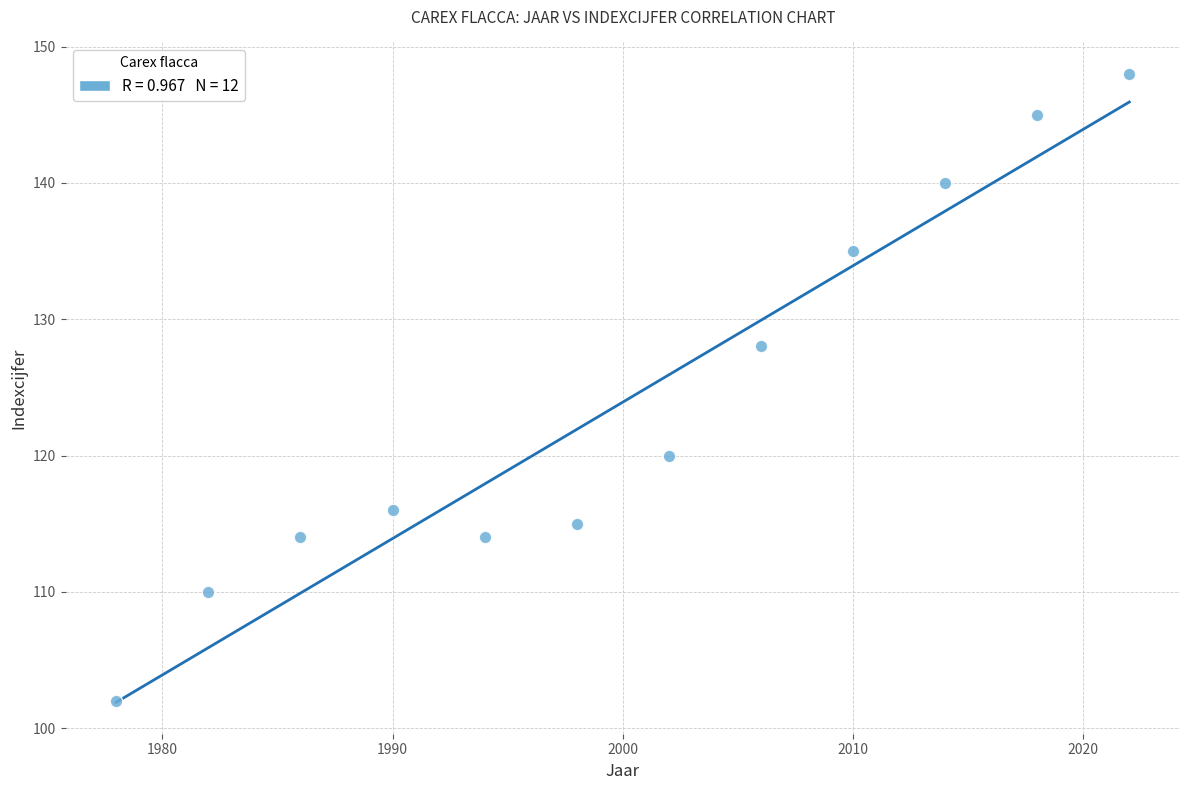

What Y value in the scatter plot is closest to 125?

128